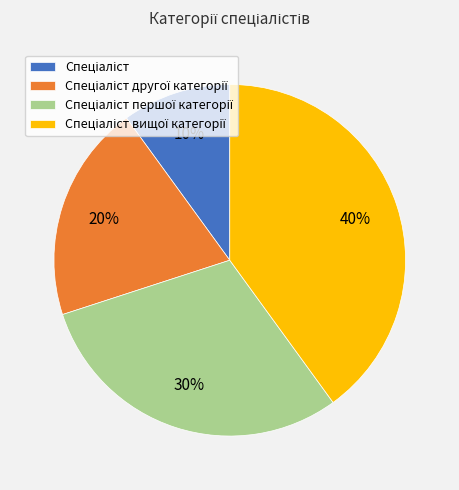

To the nearest percent, what is the average slice percentage?

25%